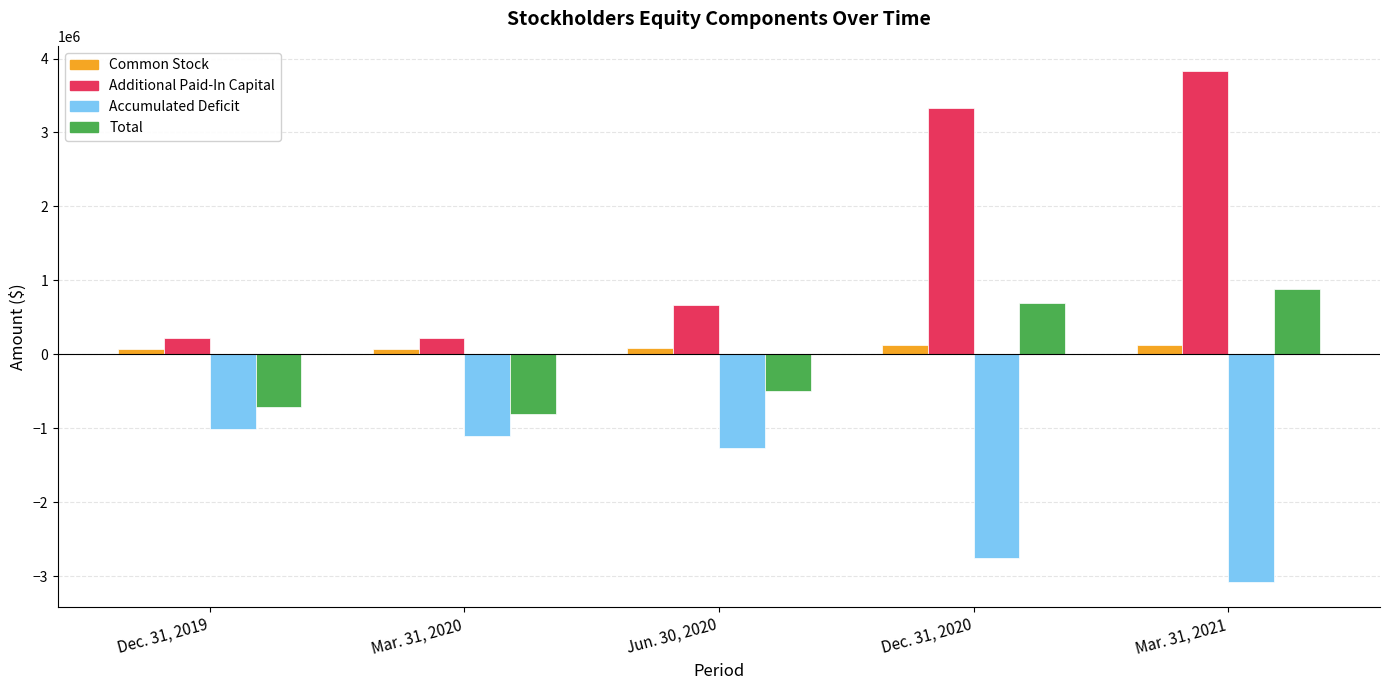

What is the label of the 2nd bar from the right?

Dec. 31, 2020